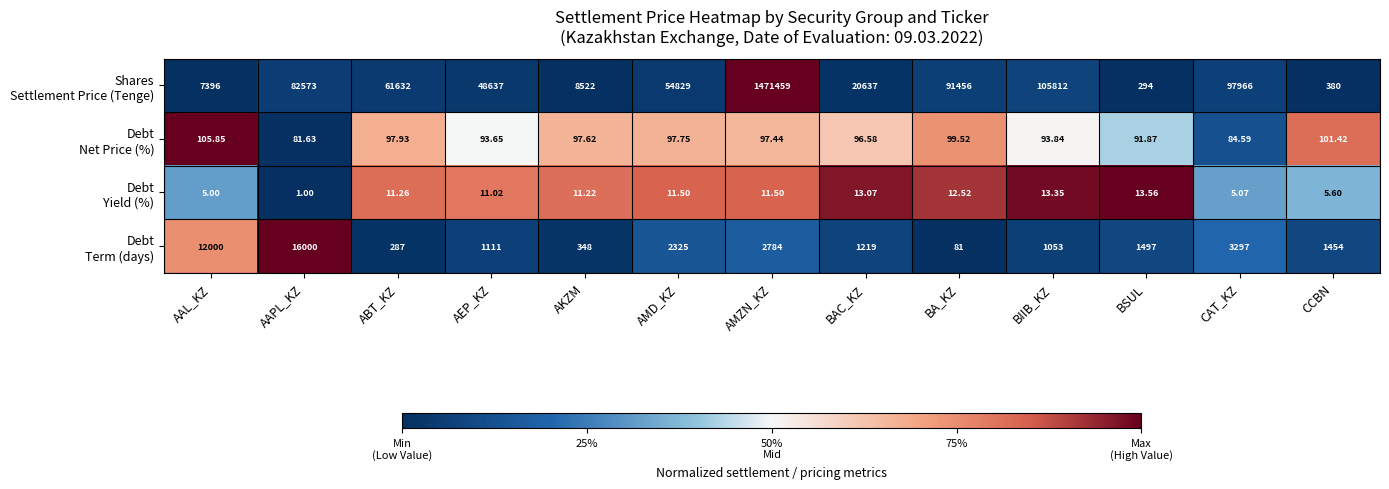

What is the total value across all series at BSUL?

1896.4